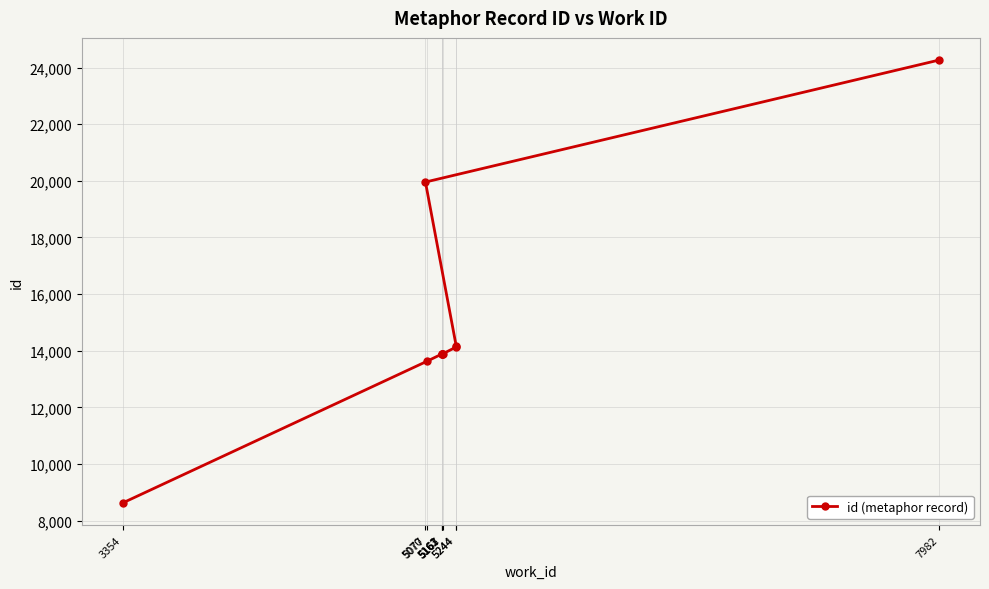

Reading left to right, extract all data points from this chart.

3354=8627	5077=13625	5161=13879	5162=13883	5163=13884	5167=13889	5244=14131	5244=14178	5070=19958	7982=24267